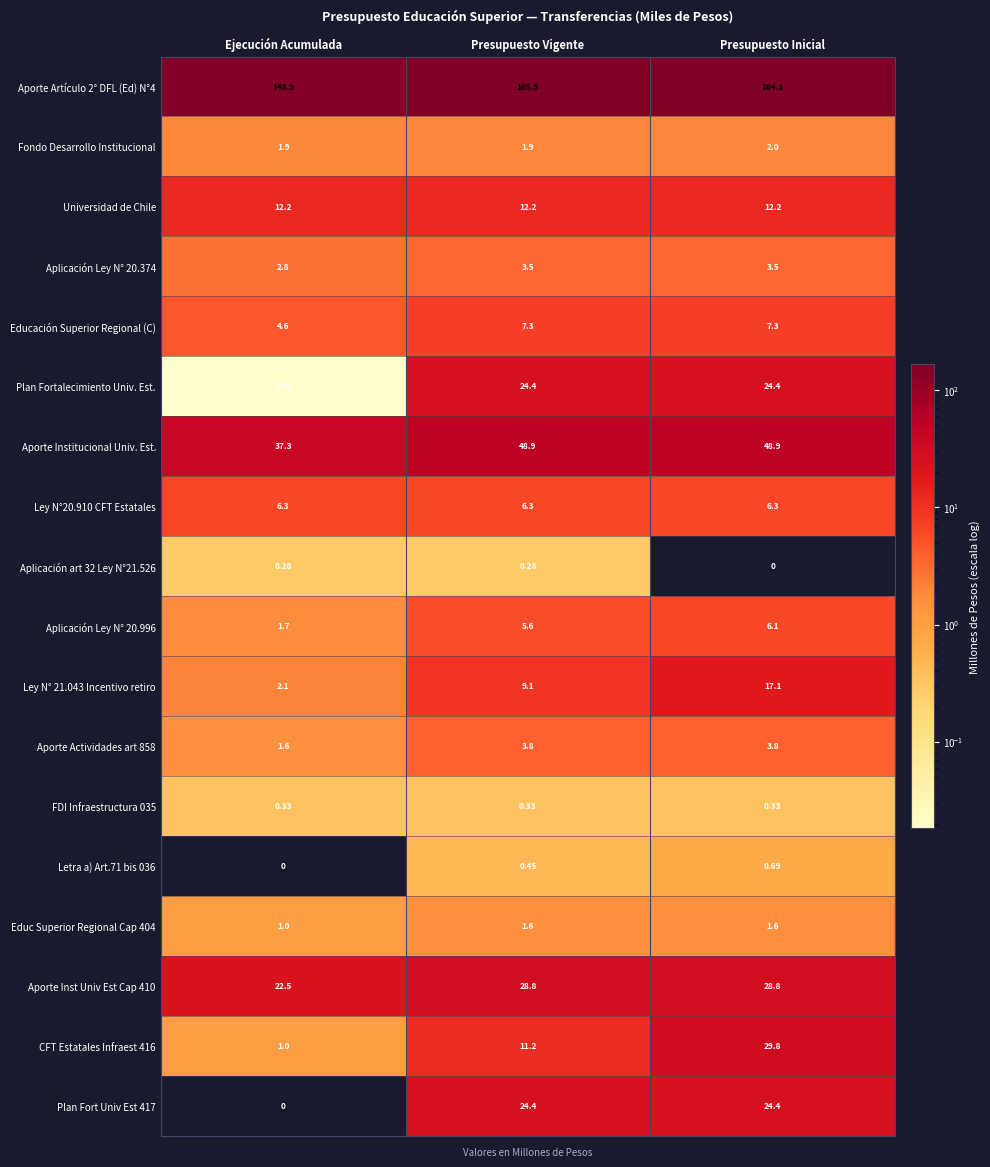

At which category is the sum across all series the highest?

Presupuesto Inicial